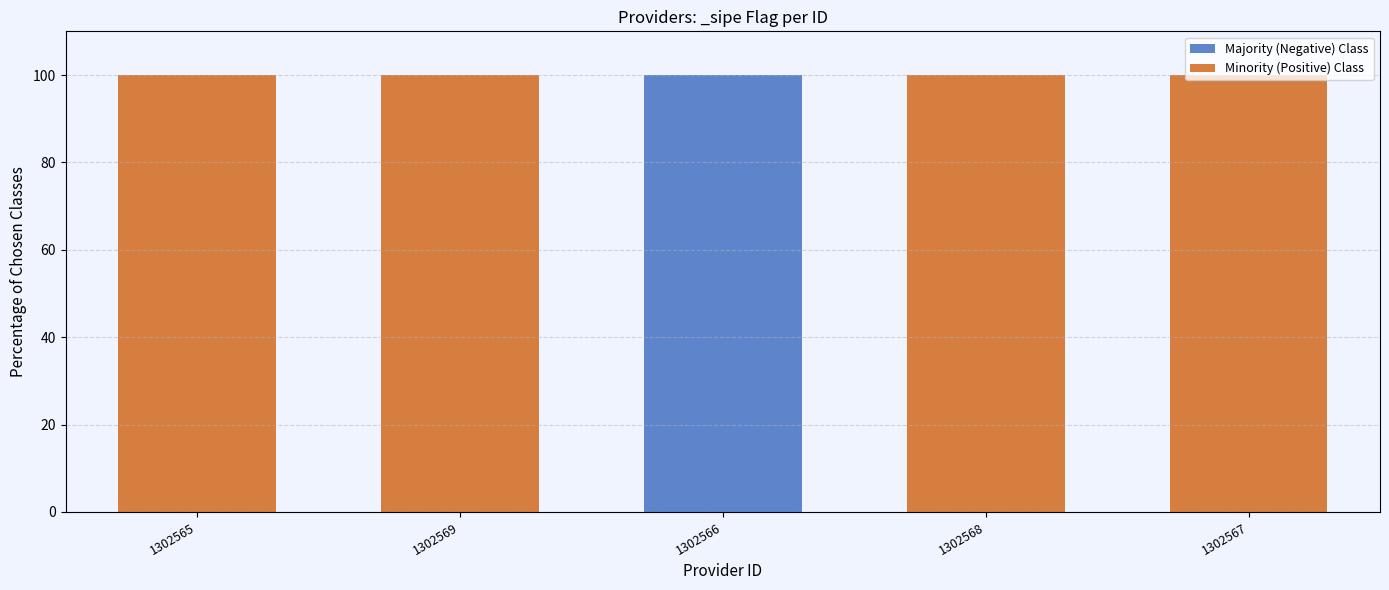

What are all the series names shown in the legend?

Majority (Negative) Class, Minority (Positive) Class